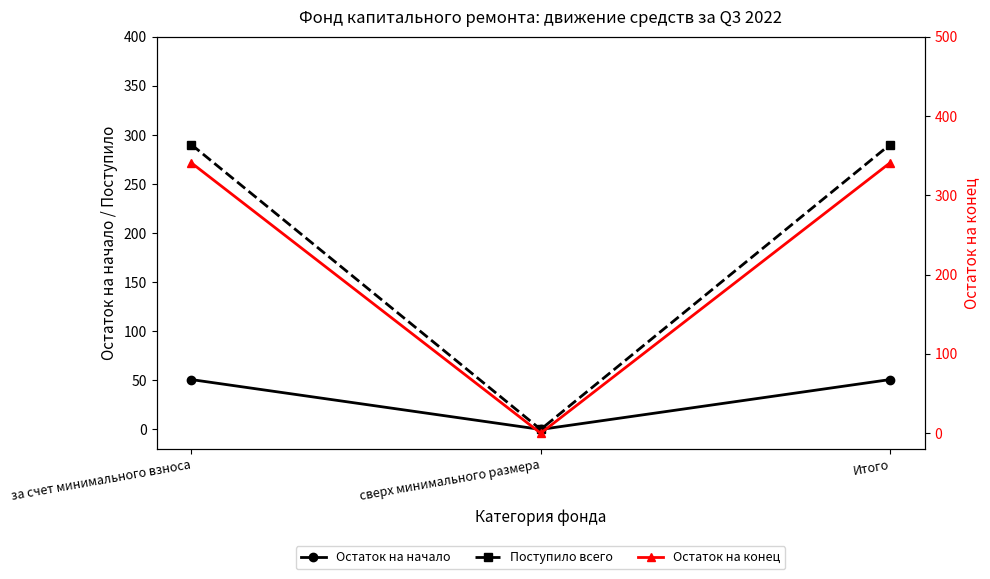

What is the difference between the maximum and minimum values in the Поступило всего series?

290.1